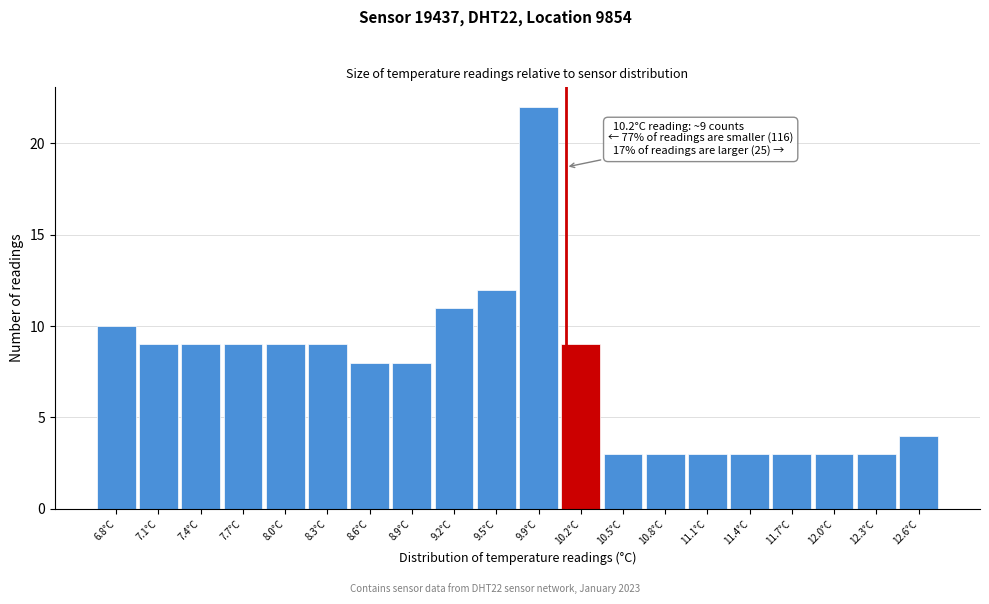

Reading left to right, what are all the values shown in this chart?

10	9	9	9	9	9	8	8	11	12	22	9	3	3	3	3	3	3	3	4